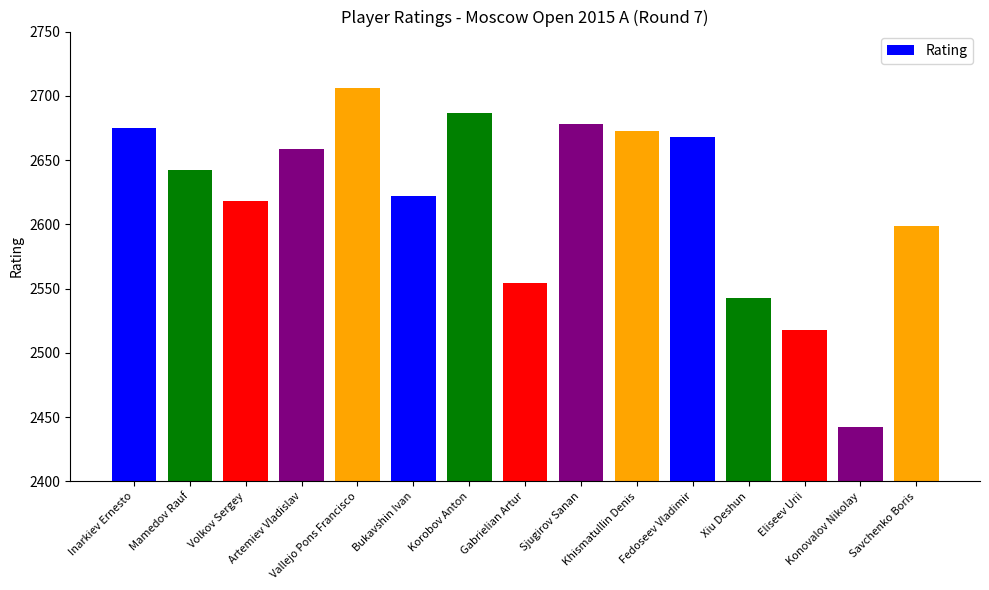

What is the sum of the values at Savchenko Boris and Korobov Anton?

5286